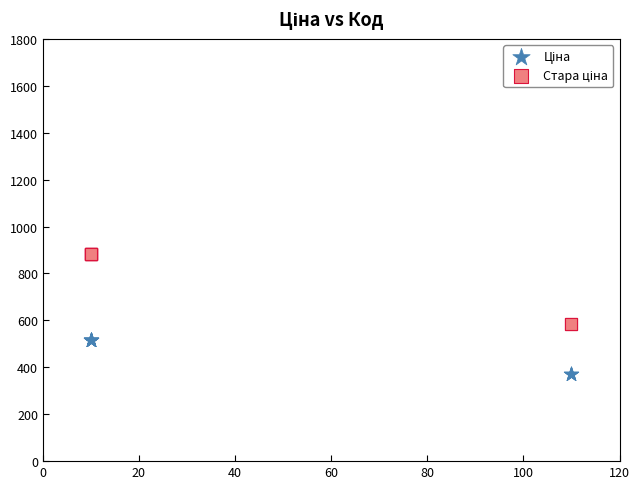

What is the X range (max minus min) for the scatter plot?

100.0